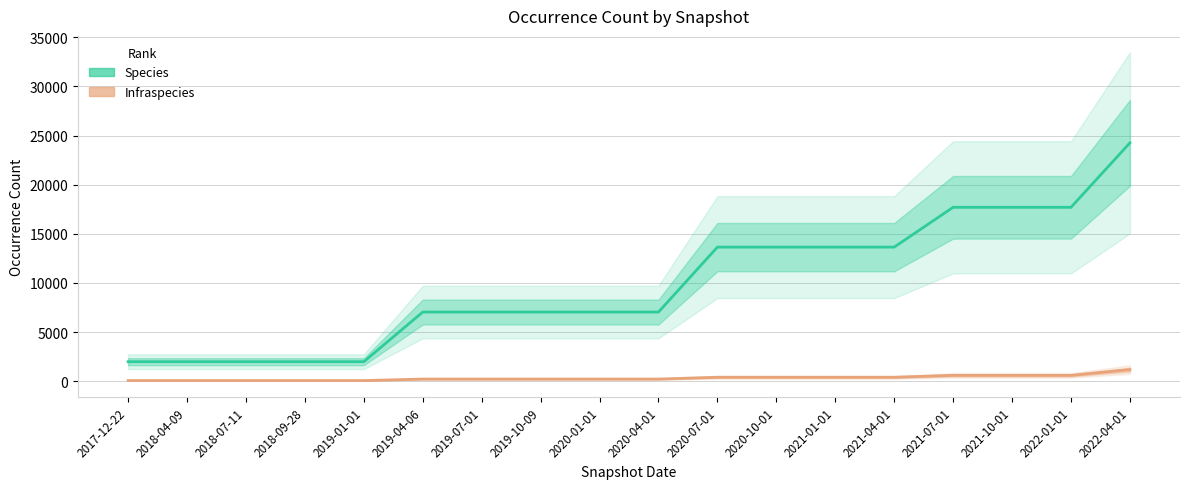

Where does the Infraspecies series first go above 216?

2020-07-01